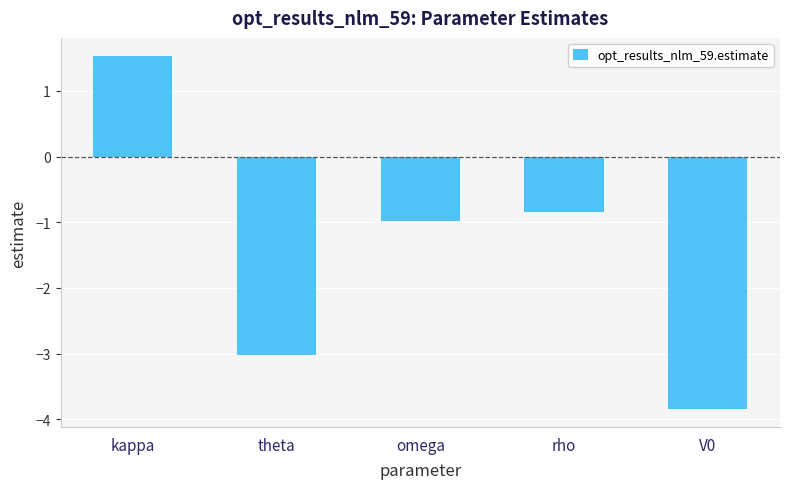

Count the number of values greater than 0.

1